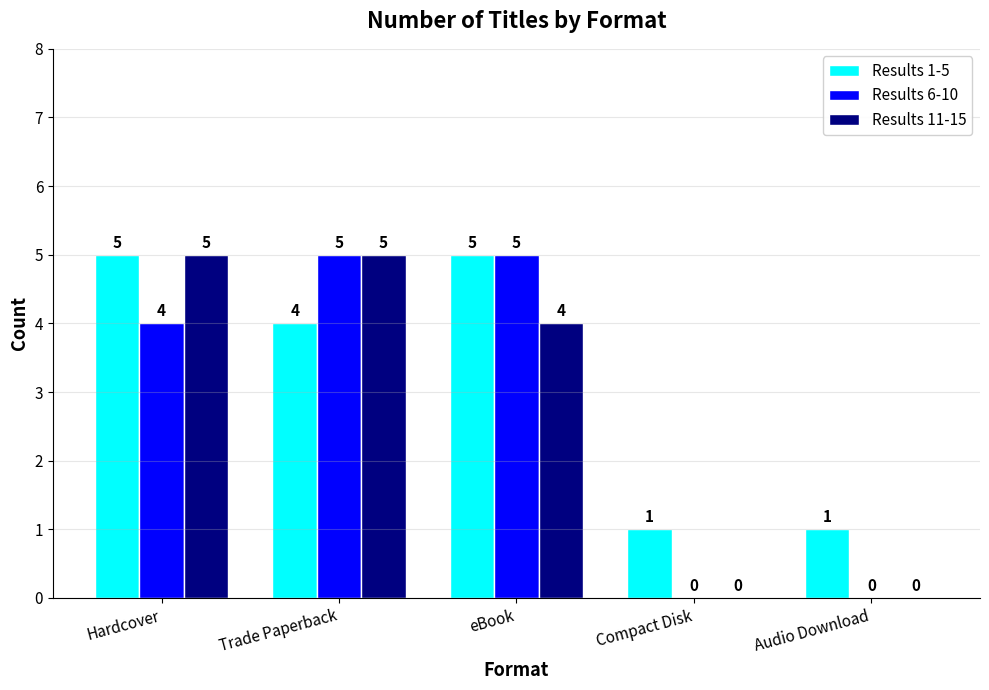

Read the Results 1-5 value at Hardcover.

5